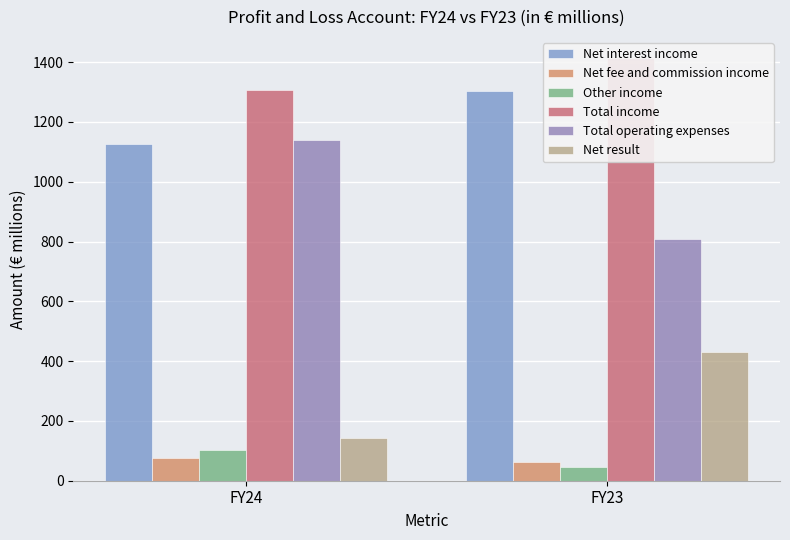

Rank the series at FY23 from lowest to highest value.

Other income, Net fee and commission income, Net result, Total operating expenses, Net interest income, Total income